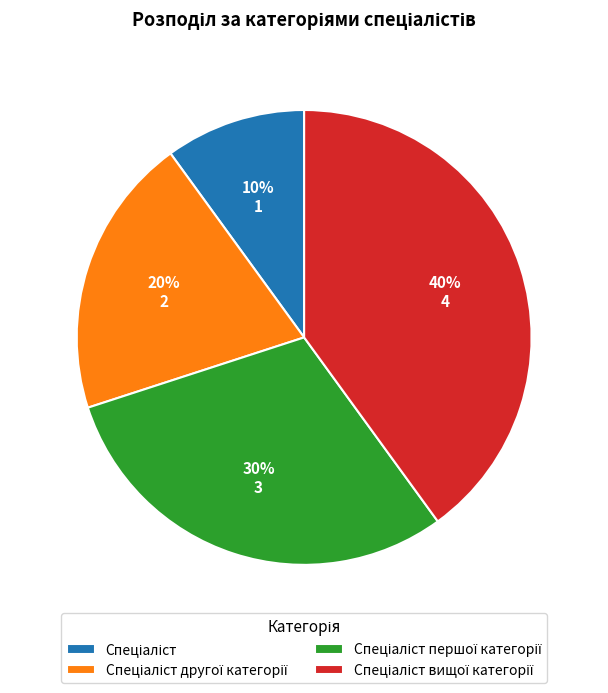

Is there a majority slice in this chart?

No